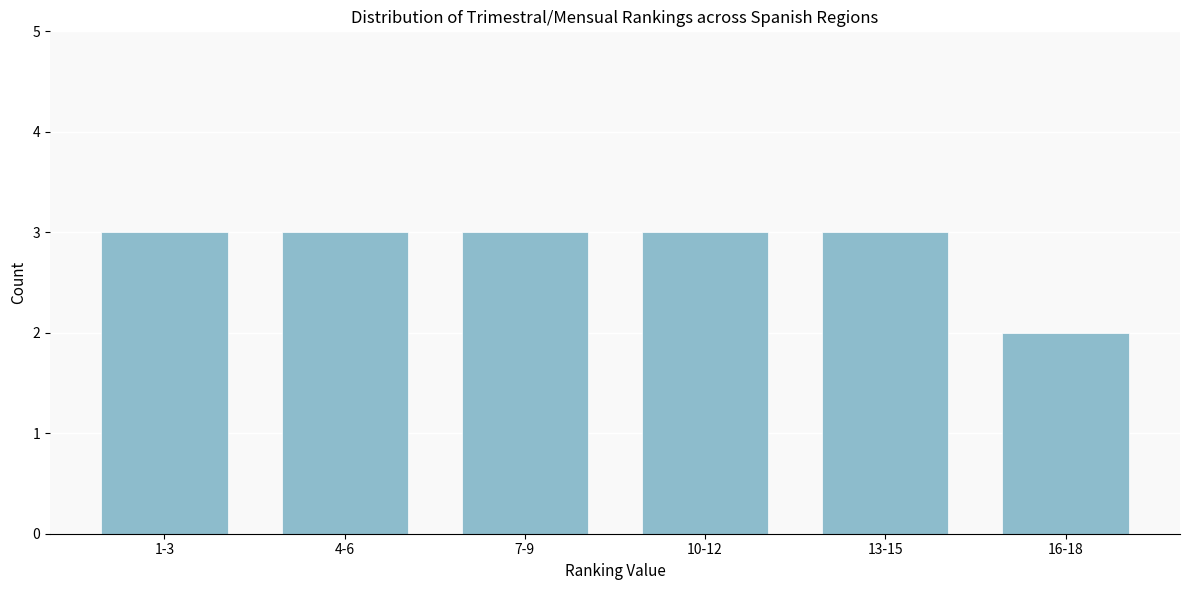

Reading left to right, transcribe all the data shown in this chart.

1-3=3	4-6=3	7-9=3	10-12=3	13-15=3	16-18=2